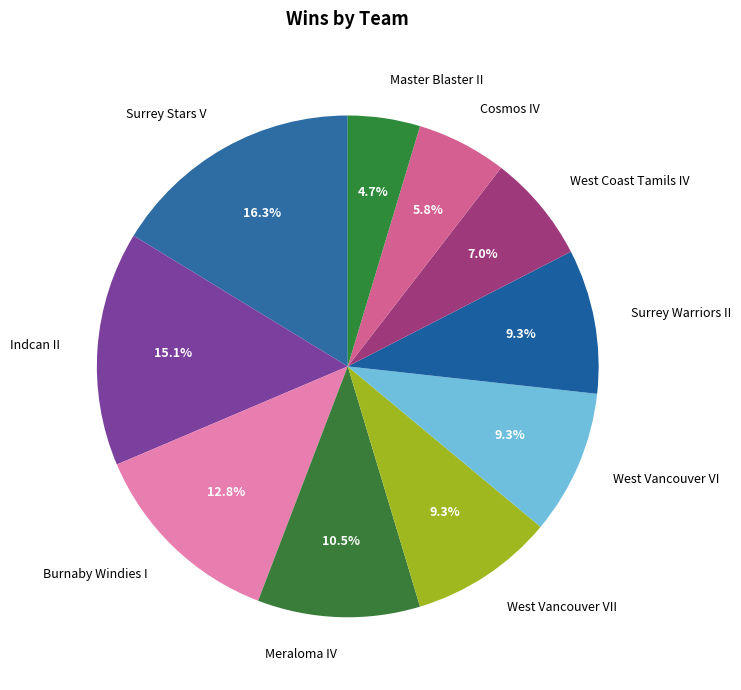

Does West Coast Tamils IV account for over 50% of the chart?

No